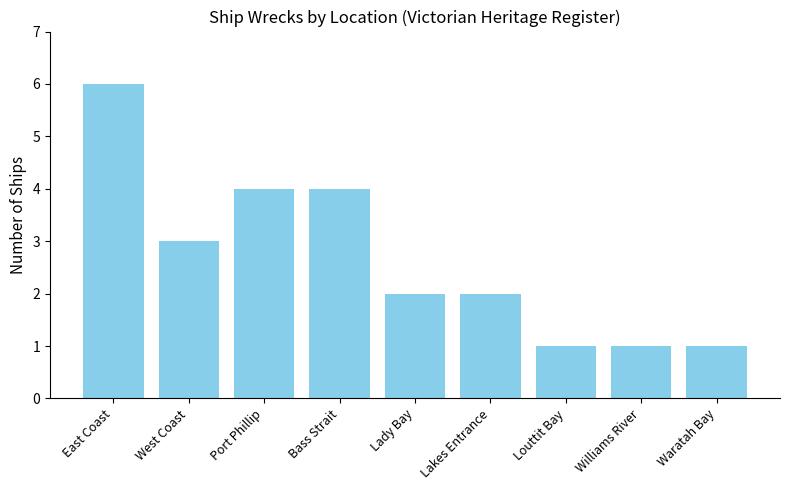

What is the label of the 8th bar from the right?

West Coast